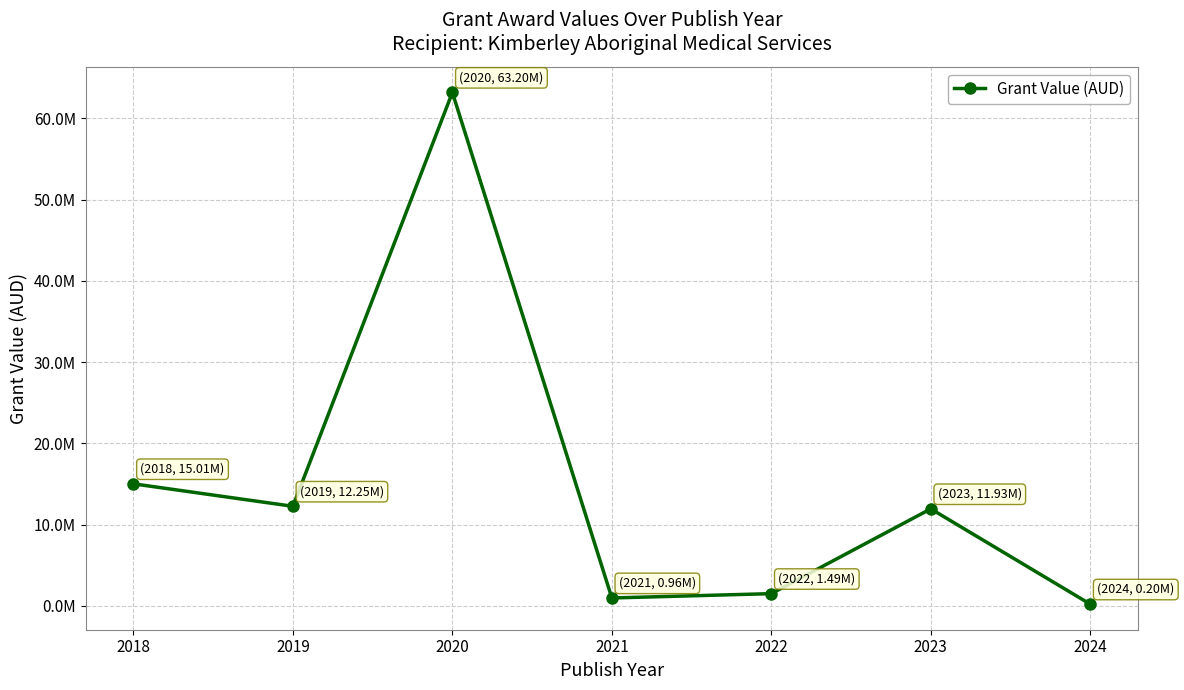

At which category does the chart reach its minimum across all series?

2024